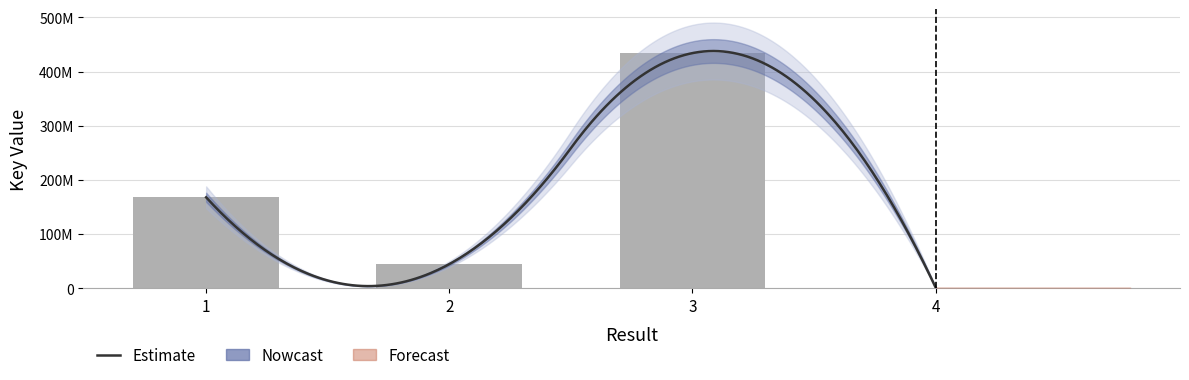

What is the change in value from 1 to 4?

-166502910